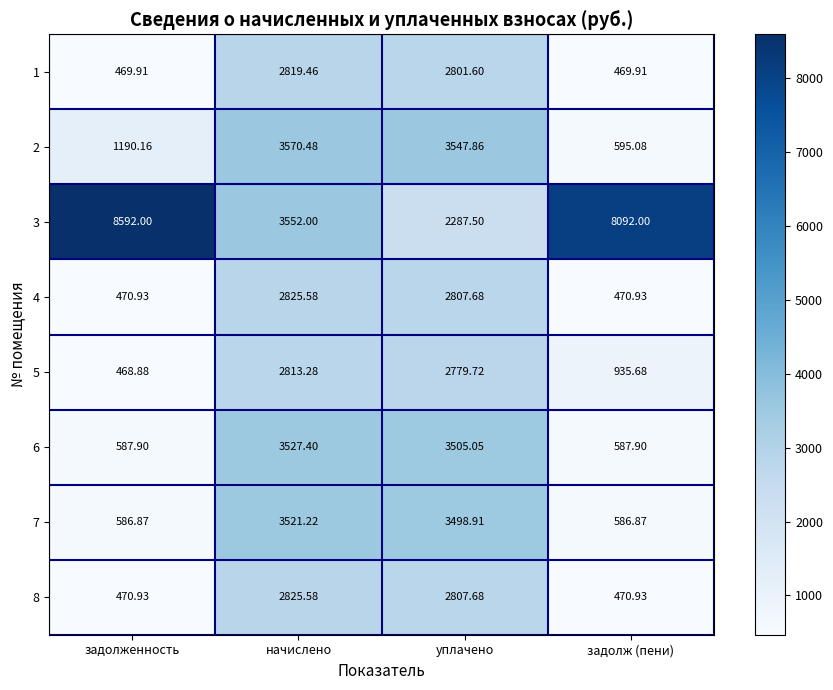

At which category is the sum across all series the highest?

начислено